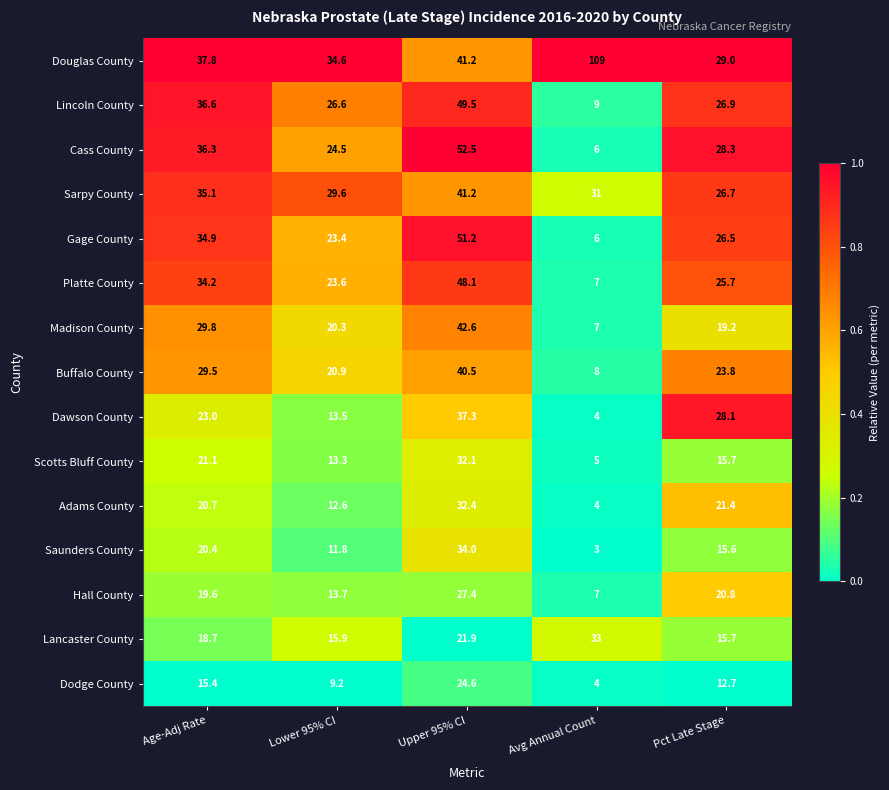

The Hall County series shows 13.7 at Lower 95% CI. True or false?

True